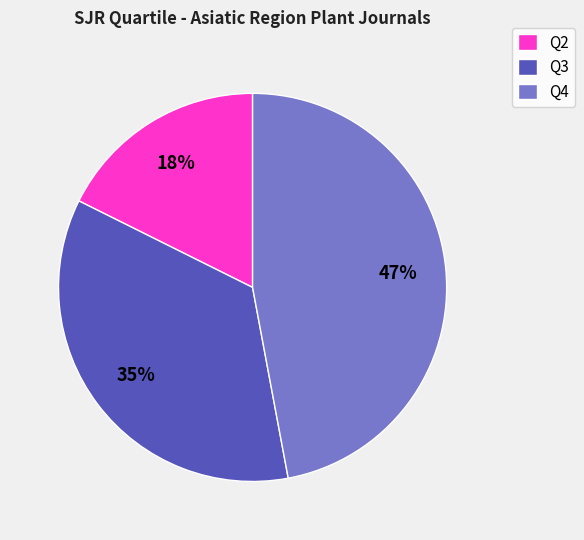

The Q2 slice represents 10% of the pie. True or false?

False